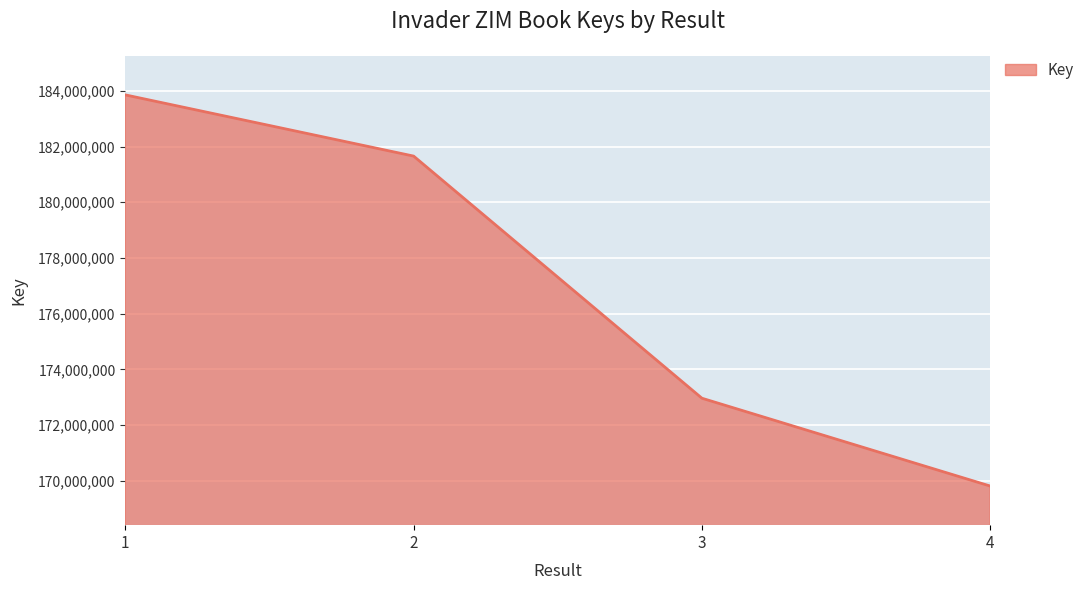

The chart shows a value of 314165798 at 1. True or false?

False